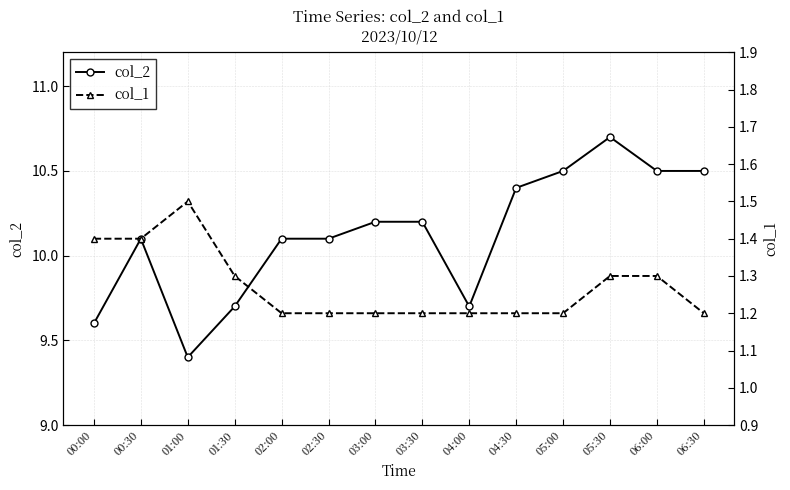

Which series changed the most between 02:00 and 04:00?

col_2